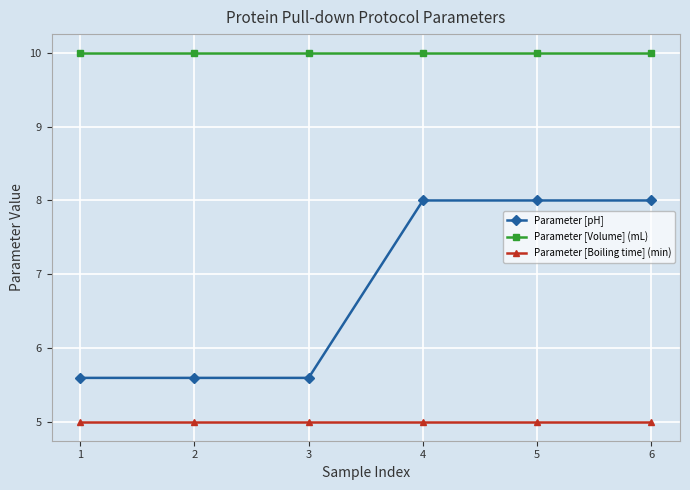

What is the maximum value shown in the chart?

10.0